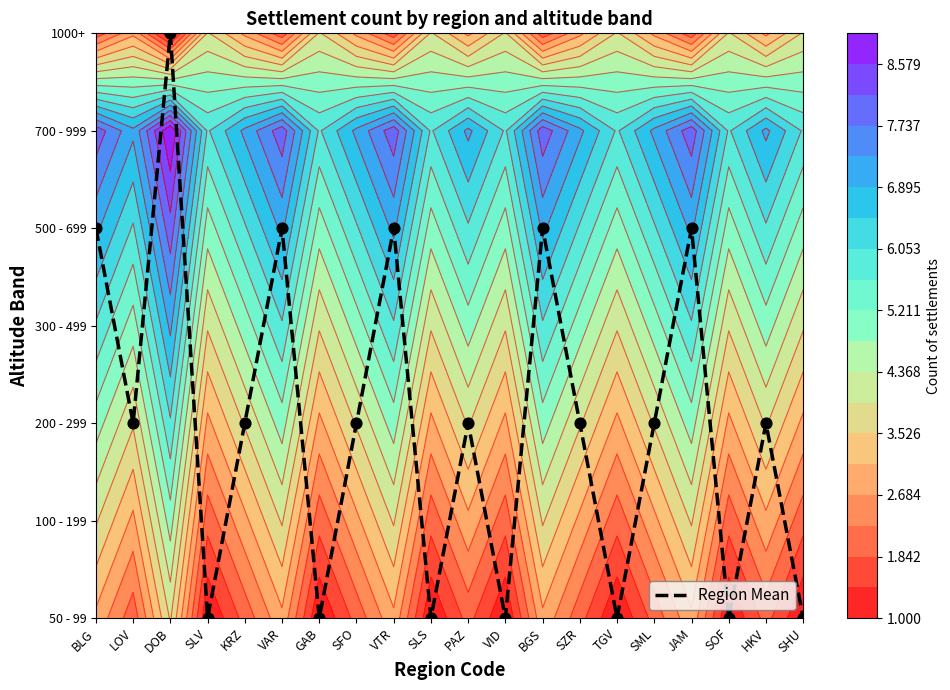

Where does the data first go above 1?

BLG